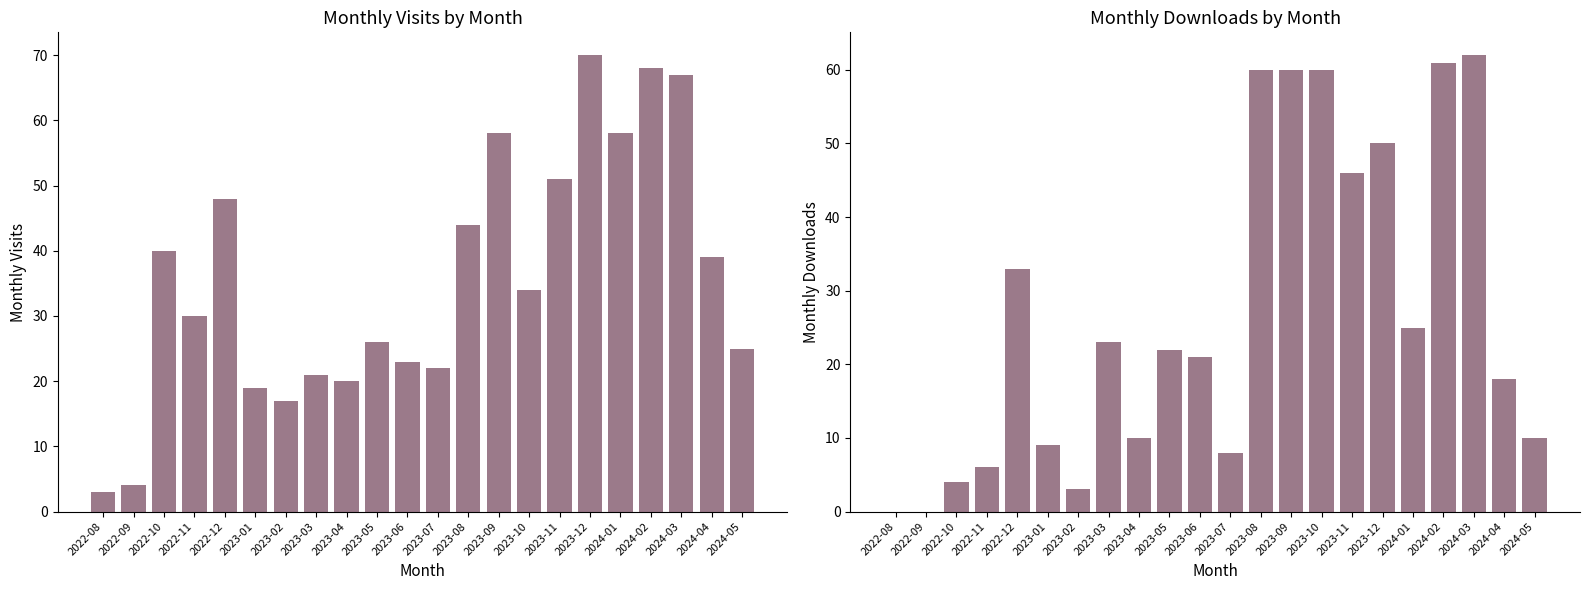

Reading right to left, transcribe all the data shown in this chart.

monthly_visit: 25	39	67	68	58	70	51	34	58	44	22	23	26	20	21	17	19	48	30	40	4	3
monthly_download_resource: 10	18	62	61	25	50	46	60	60	60	8	21	22	10	23	3	9	33	6	4	0	0